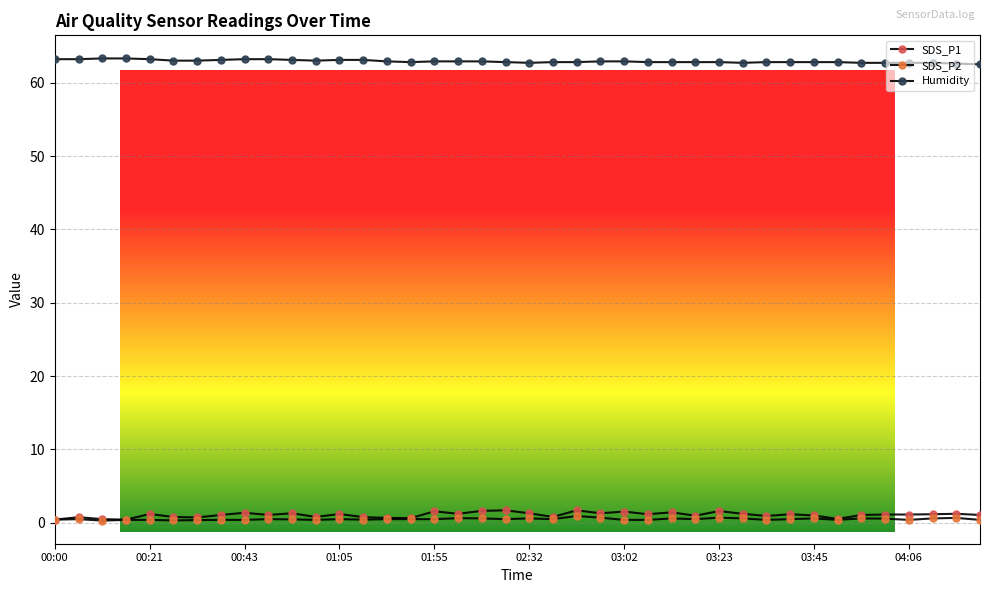

Which label corresponds to the largest value in the chart?

00:43